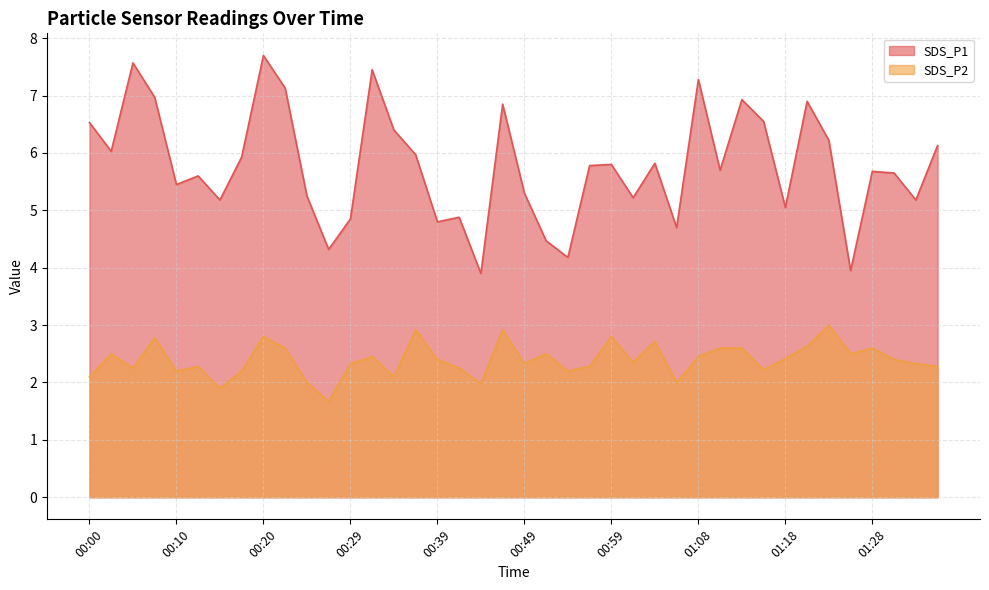

Where does the SDS_P2 series first go above 2?

00:00